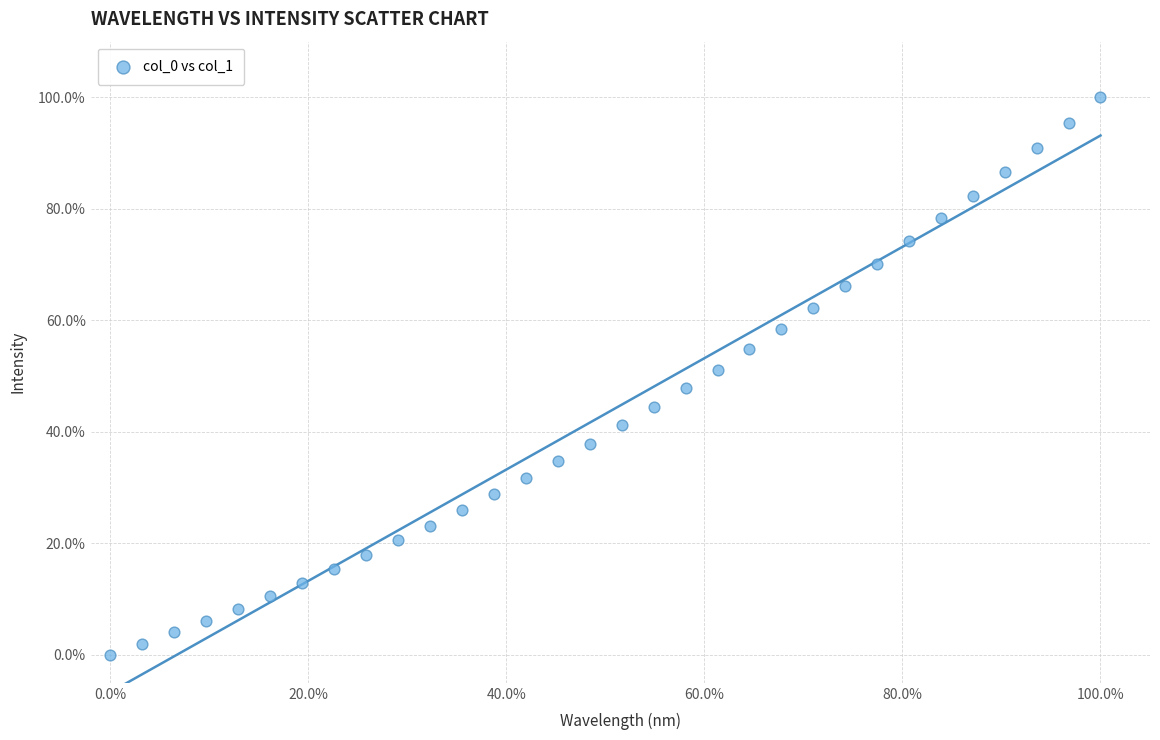

What is the range of Y values (max minus min)?

100.0